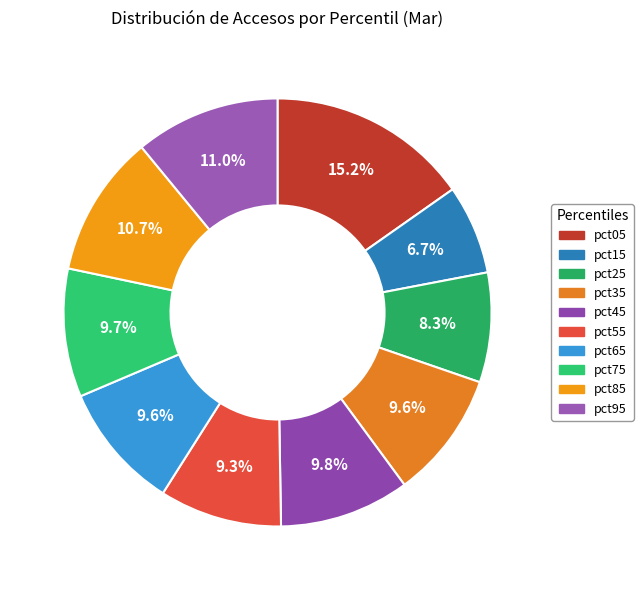

Rank the categories by value from highest to lowest.

pct05, pct95, pct85, pct45, pct75, pct35, pct65, pct55, pct25, pct15